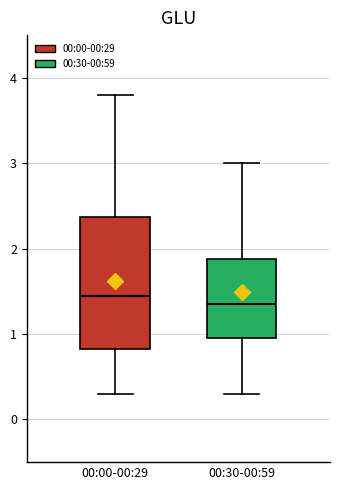

Which box is the tallest, from its lower edge to its upper edge?

00:00-00:29